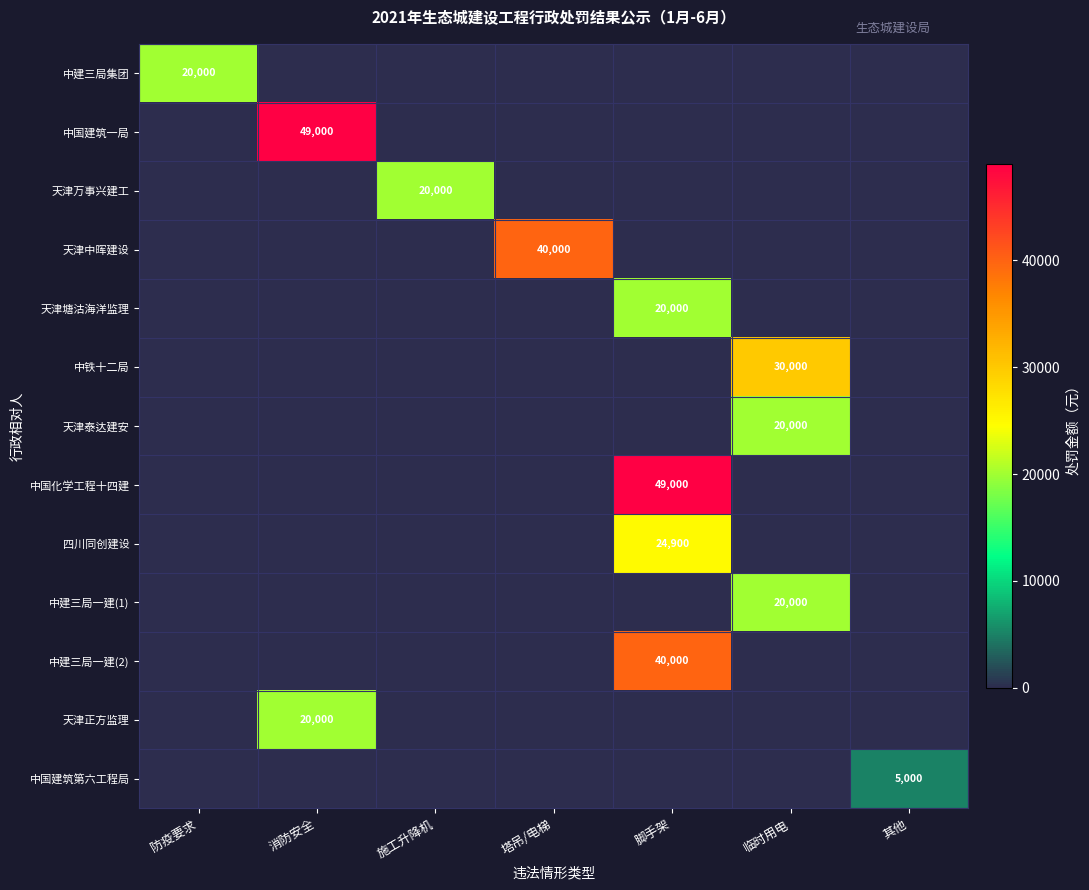

Is it true that 天津泰达建安 equals -8752 at 其他?

False